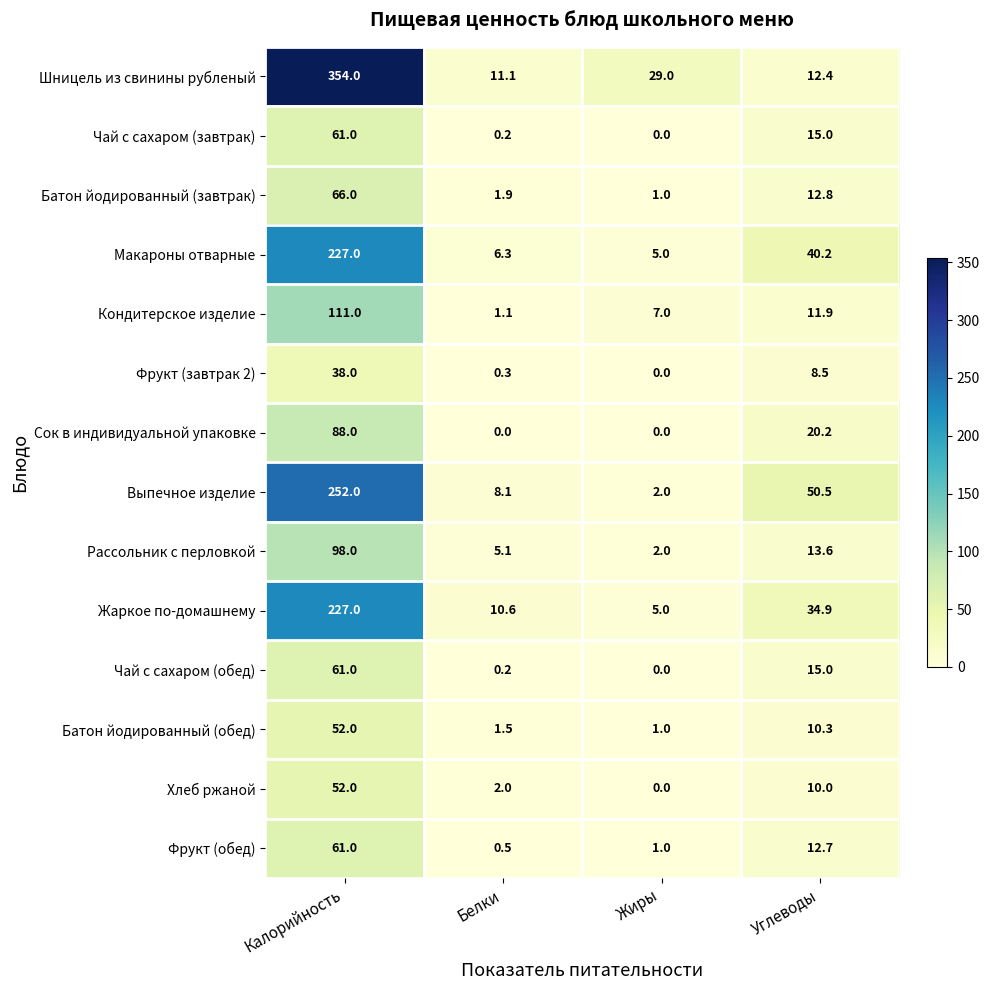

How many distinct data groups are displayed?

14